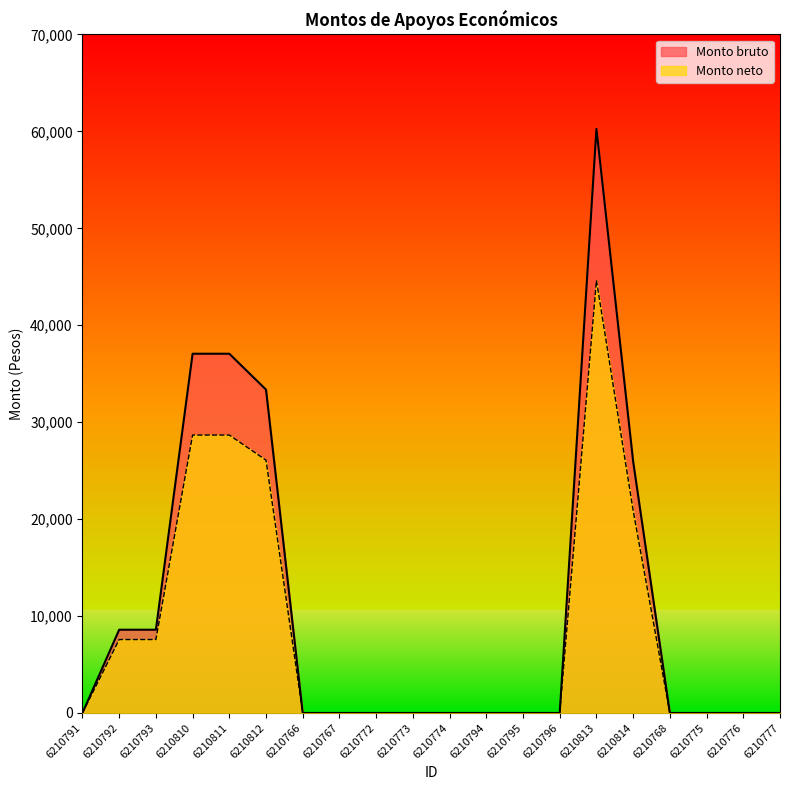

What is the total value across all series at 6210793?

16164.7